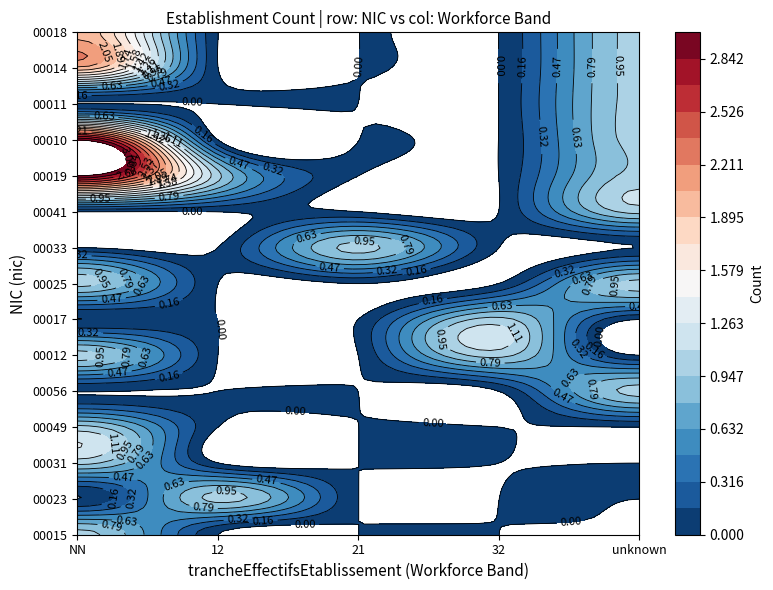

Is the value of 00023 at NN greater than the value of 00019 at NN?

No